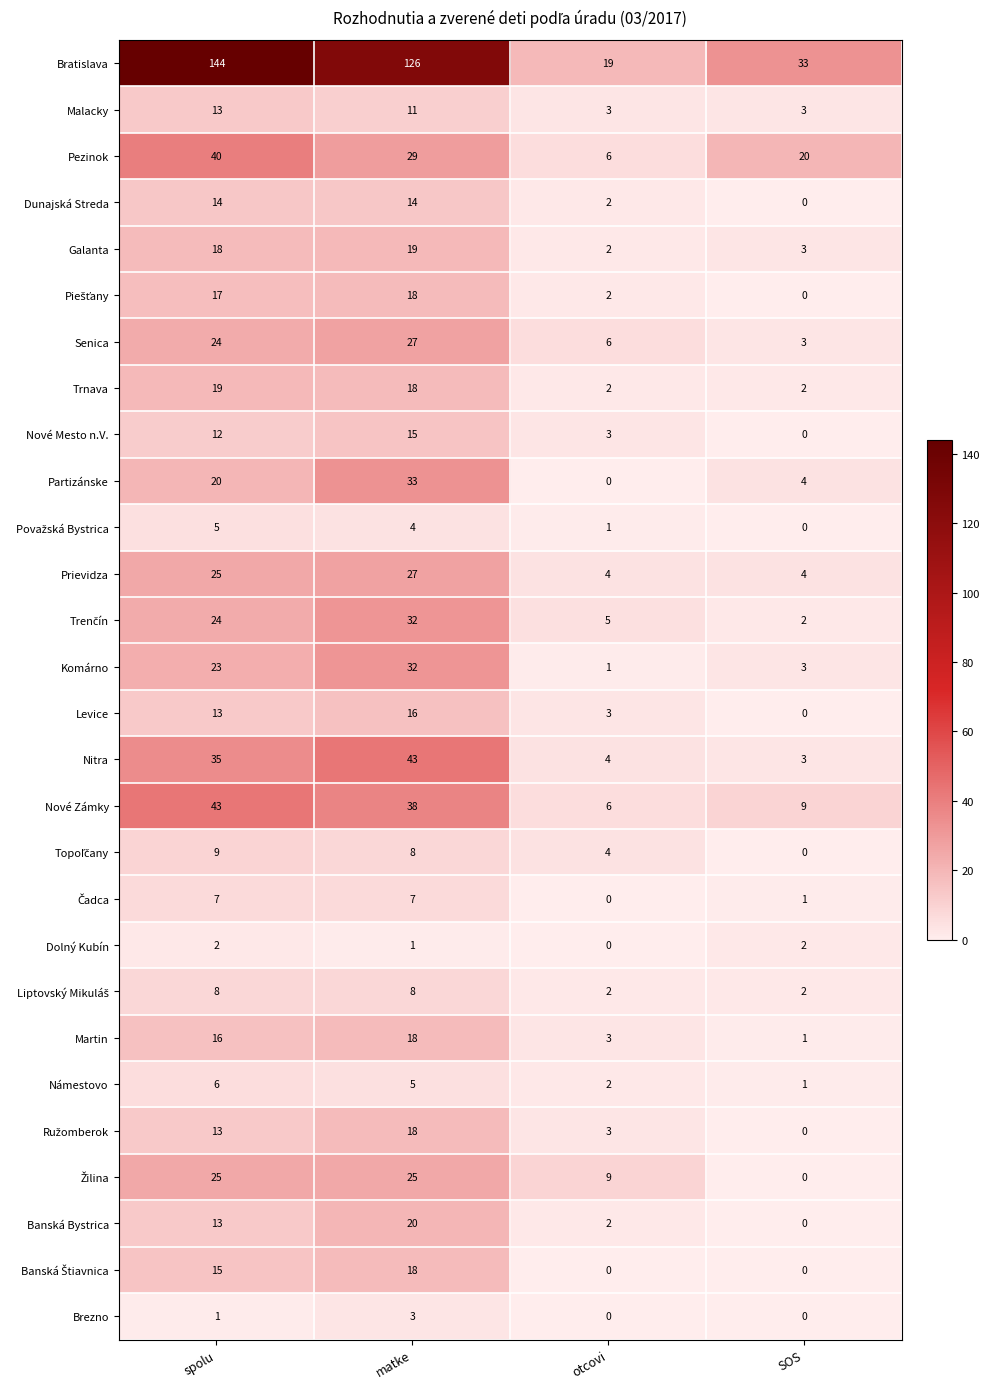

How many distinct data groups are displayed?

28